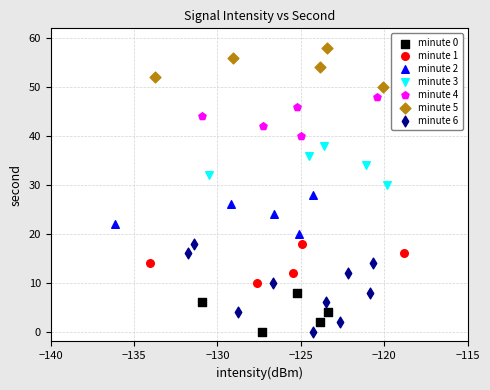

Which series contains the highest Y value?

minute 5